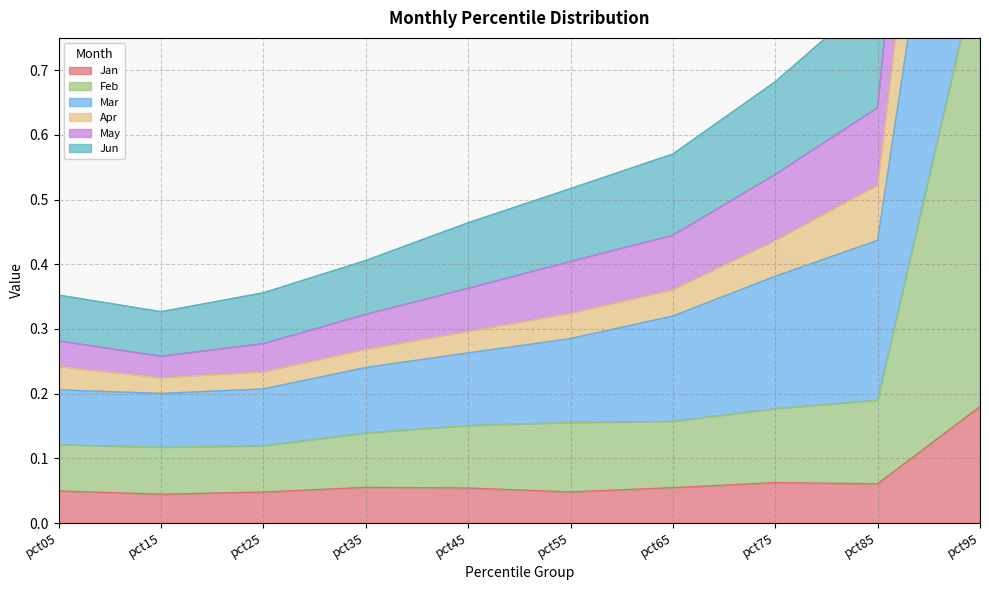

The Jan series shows 0.1 at pct05. True or false?

False